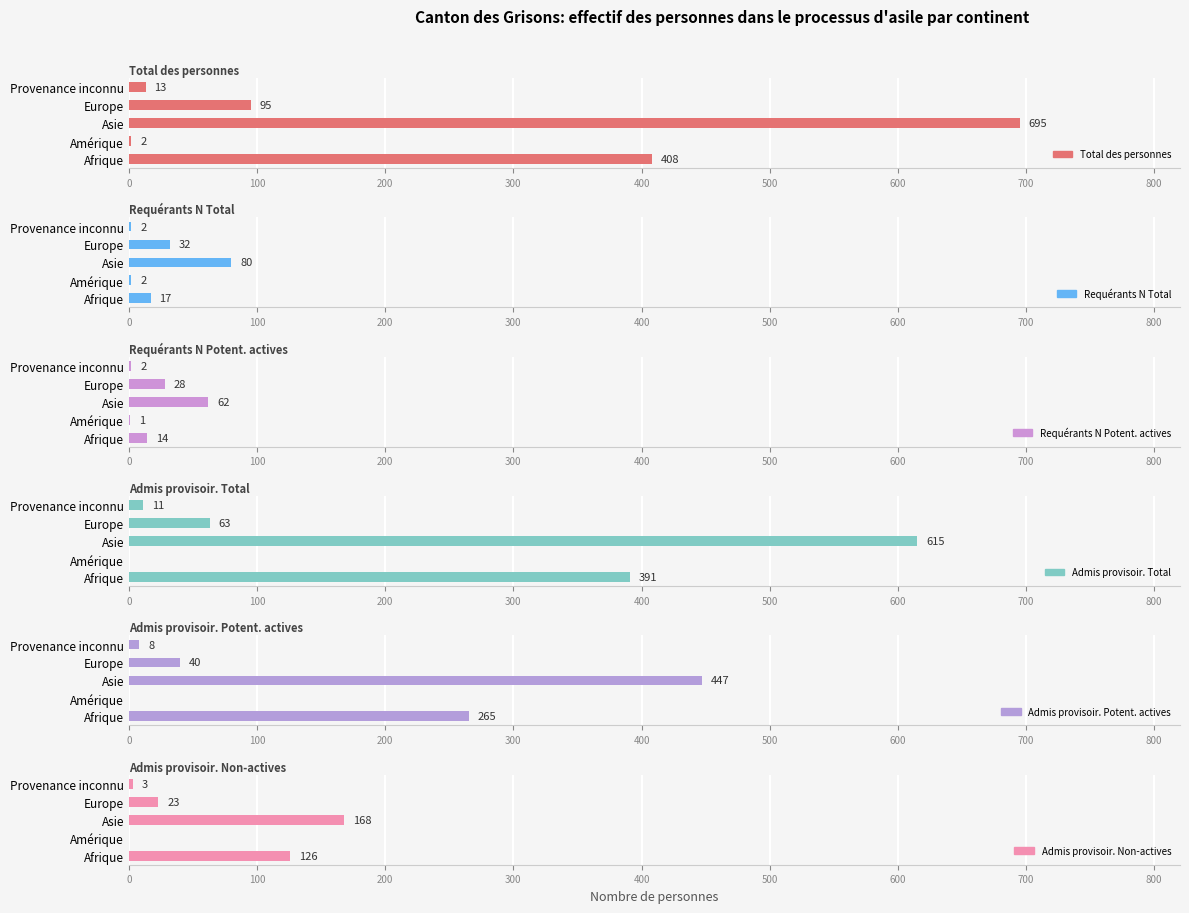

Is it true that Admis provisoir. Non-actives equals 2 at 400?

False